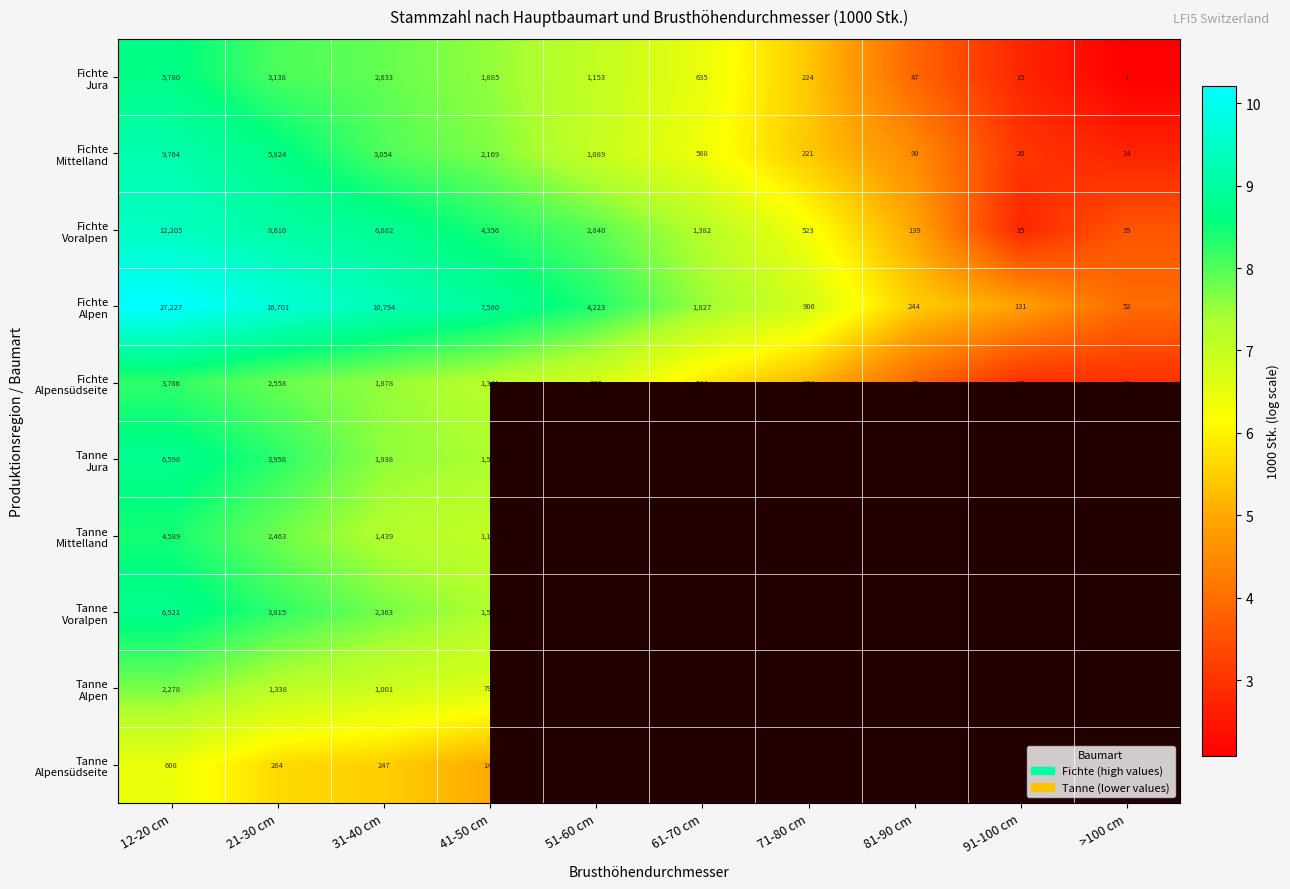

At which label does Tanne Alpensüdseite reach its minimum?

41-50 cm